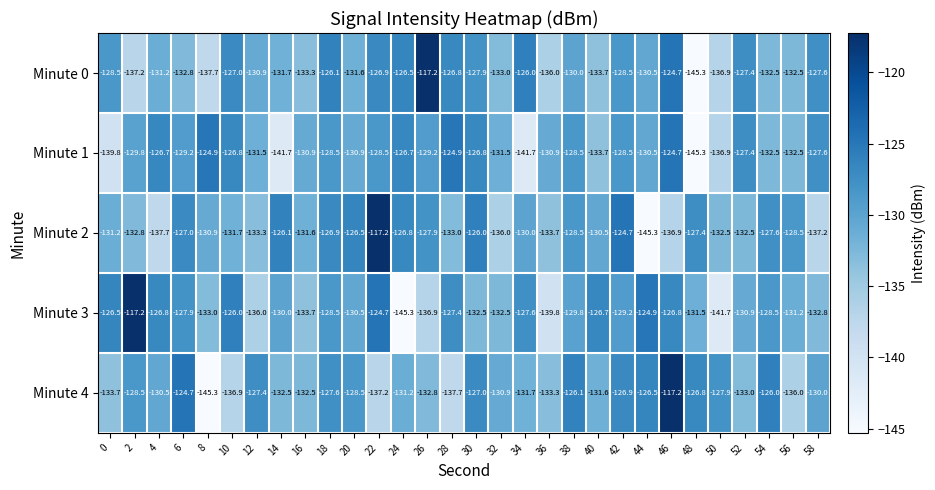

Between 8 and 10, which series saw the biggest shift?

Minute 0